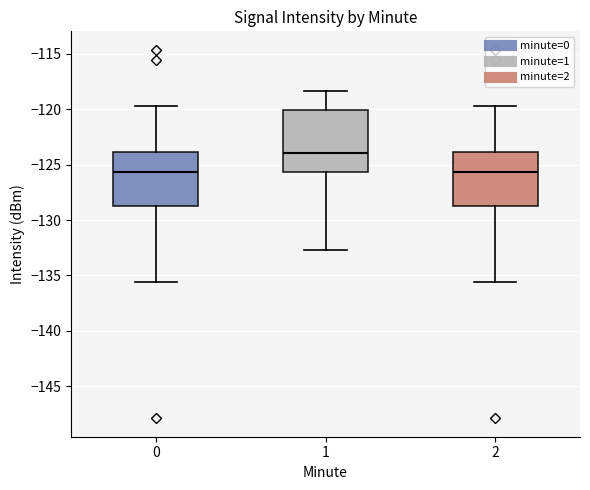

Reading left to right, transcribe this box plot: for each box, give where its median line is, the range the box spans, and where its two whiskers end, as read against the y-axis. The values are not printed on the chart, so give them approximately, as read against the axis.

0: median -125.5, box -128.5 to -124.0, whiskers -135.5 to -119.5
1: median -124.0, box -125.5 to -120.0, whiskers -132.5 to -118.5
2: median -125.5, box -128.5 to -124.0, whiskers -135.5 to -119.5